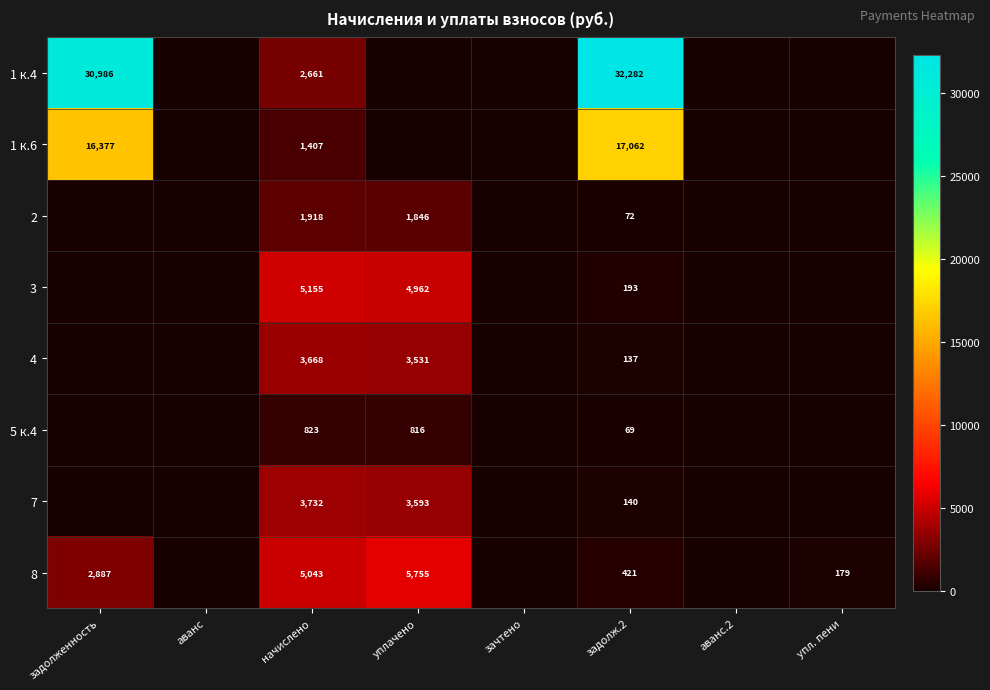

Between задолженность and аванс, which is larger?

задолженность